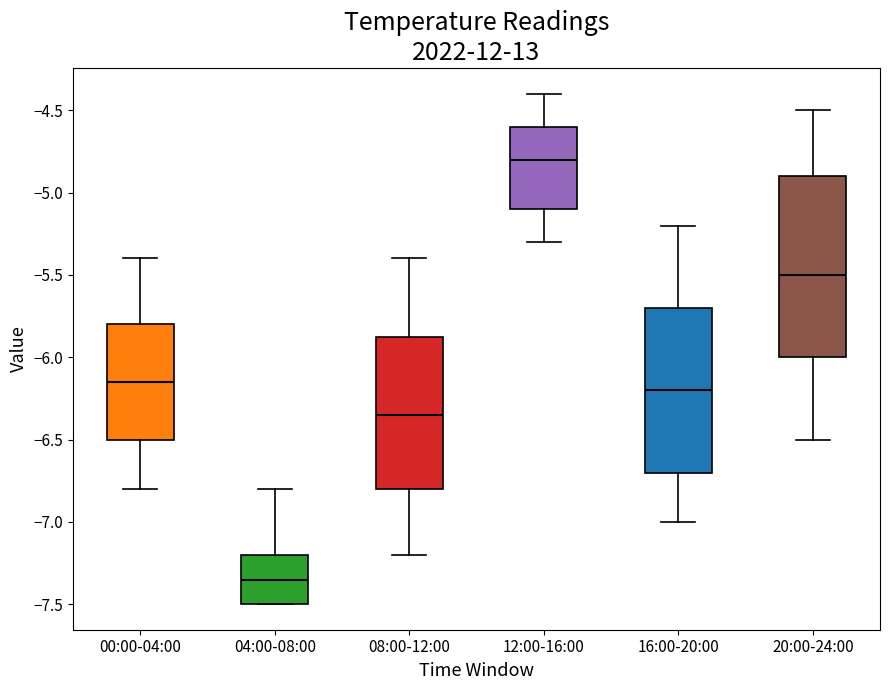

Reading left to right, read every box against the y-axis: the position of its median line, the range the box covers, and the ends of its whiskers. The values are not printed on the chart, so give them approximately, as read against the axis.

00:00-04:00: median -6.15, box -6.50 to -5.80, whiskers -6.80 to -5.40
04:00-08:00: median -7.35, box -7.50 to -7.20, whiskers -7.50 to -6.80
08:00-12:00: median -6.35, box -6.80 to -5.85, whiskers -7.20 to -5.40
12:00-16:00: median -4.80, box -5.10 to -4.60, whiskers -5.30 to -4.40
16:00-20:00: median -6.20, box -6.70 to -5.70, whiskers -7.00 to -5.20
20:00-24:00: median -5.50, box -6.00 to -4.90, whiskers -6.50 to -4.50